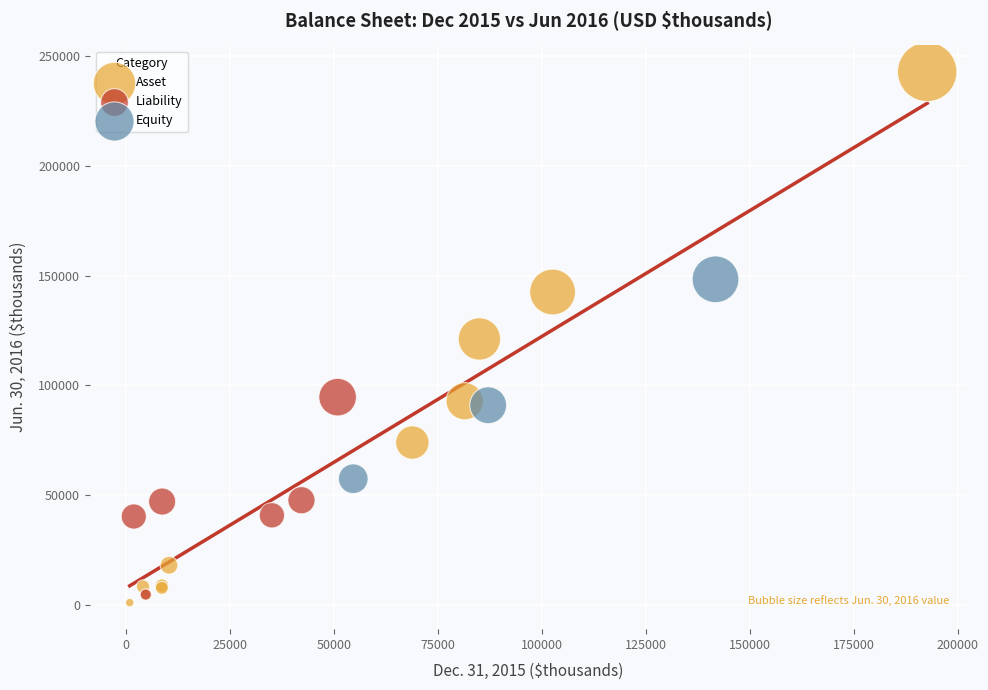

Which series has the largest Y range (max minus min)?

Asset